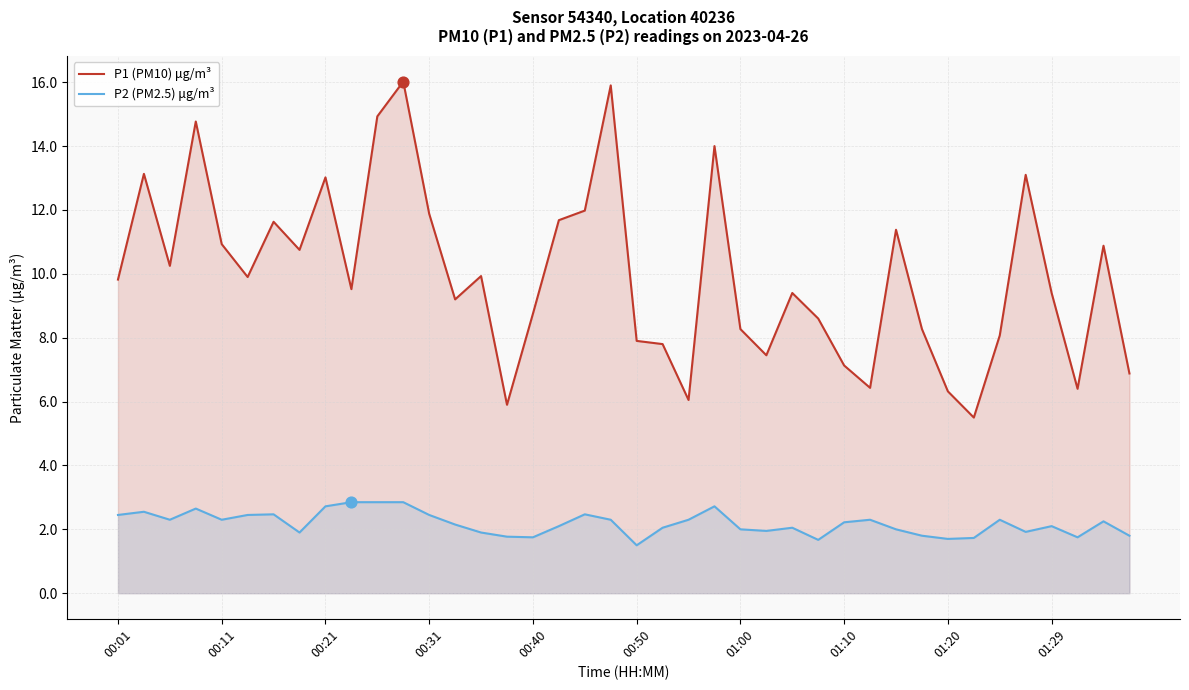

What are all the series names shown in the legend?

P1 (PM10) μg/m³, P2 (PM2.5) μg/m³